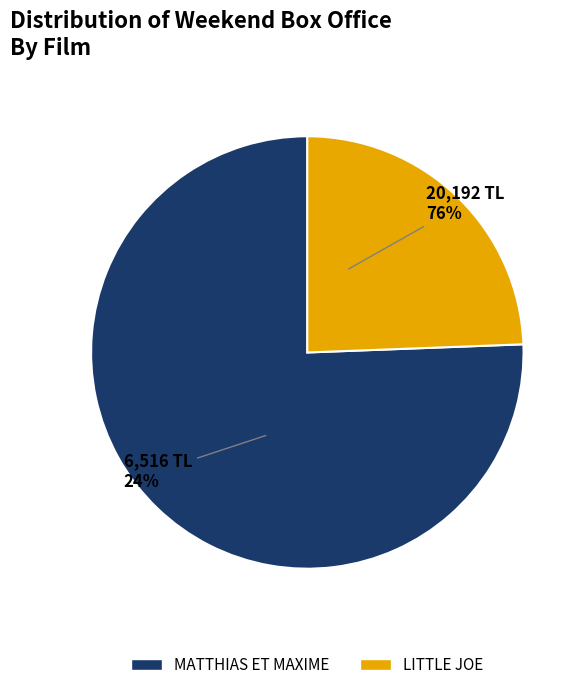

Rank the categories by value from highest to lowest.

MATTHIAS ET MAXIME, LITTLE JOE